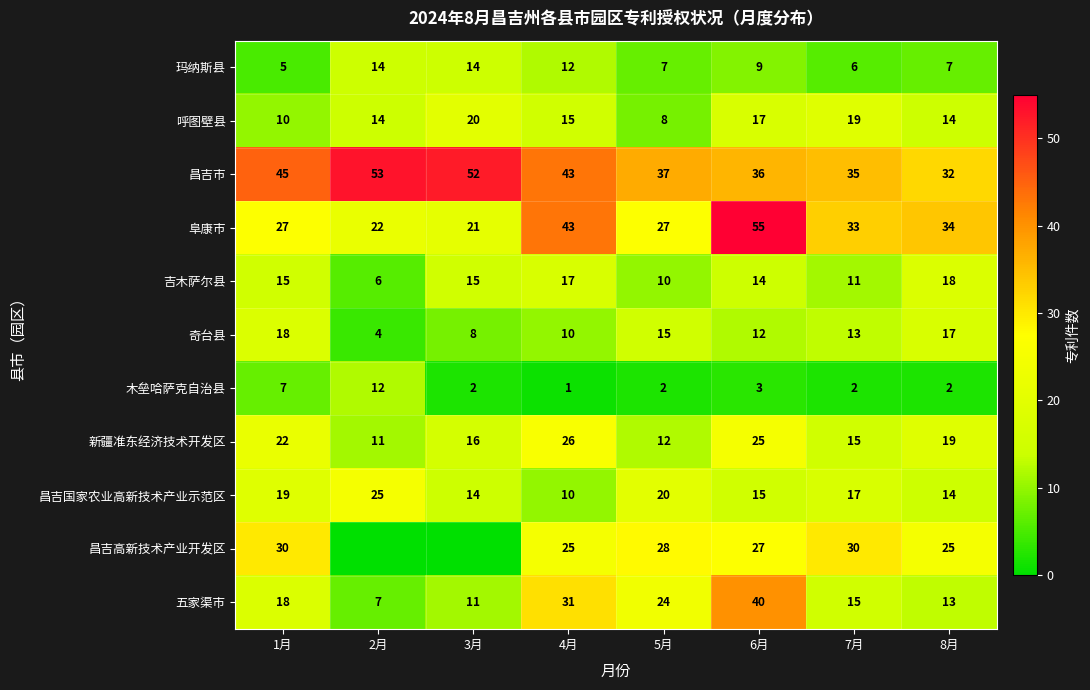

True or false: 阜康市 has a value of 27 at 5月.

True